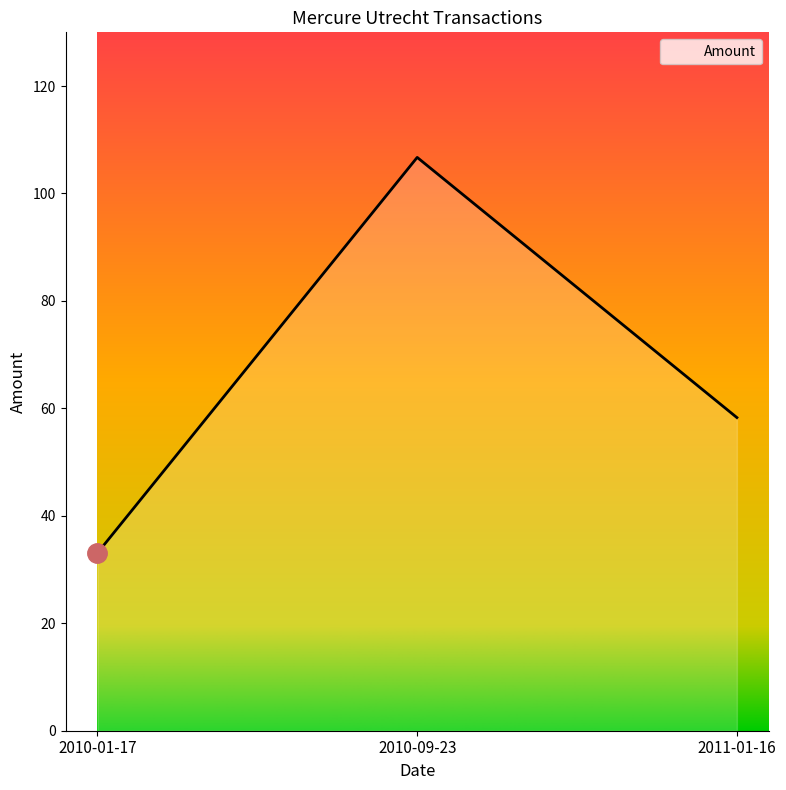

What is the smallest value displayed?

33.1